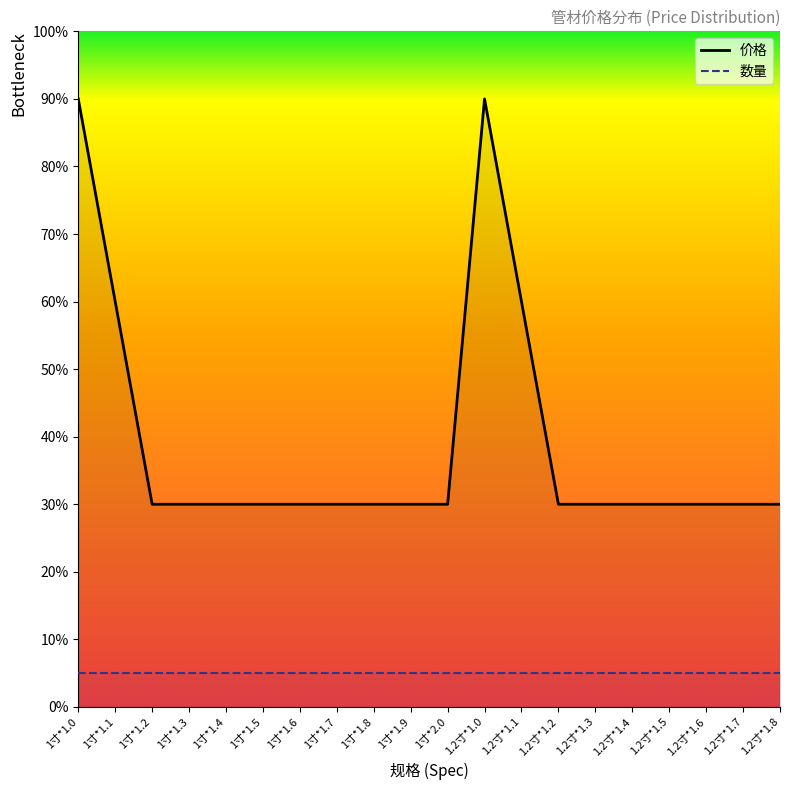

Rank the series by their average value, from highest to lowest.

价格, 数量